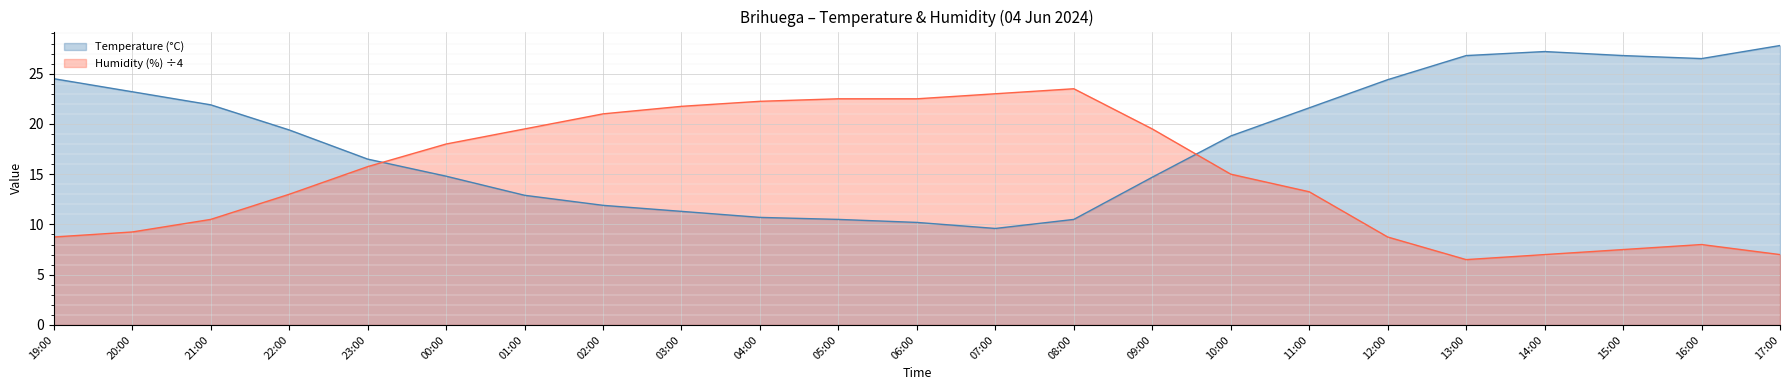

What are all the series names shown in the legend?

Temperature (°C), Humidity (%) ÷4